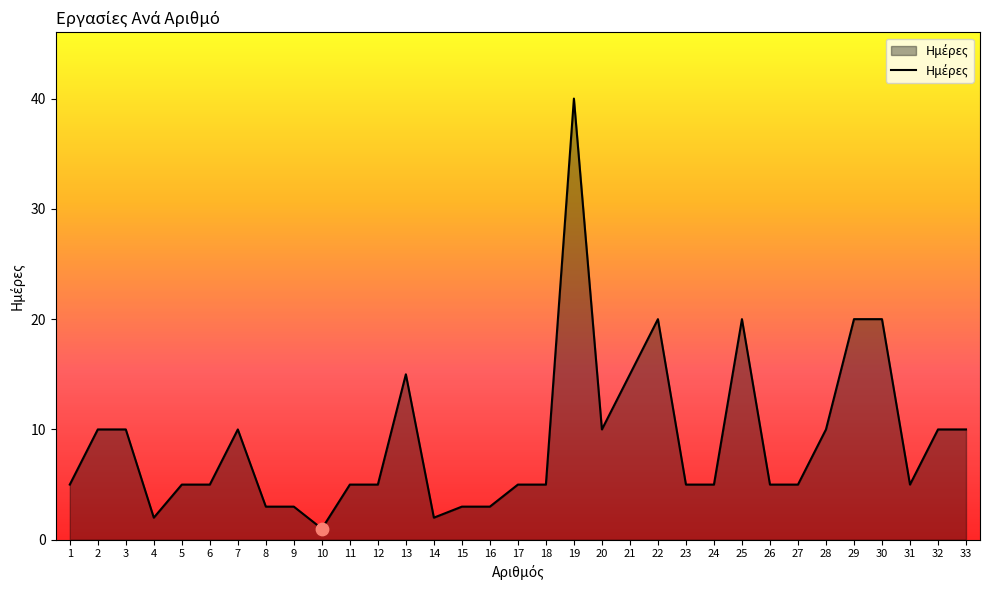

What is the change in value from 13 to 16?

-12